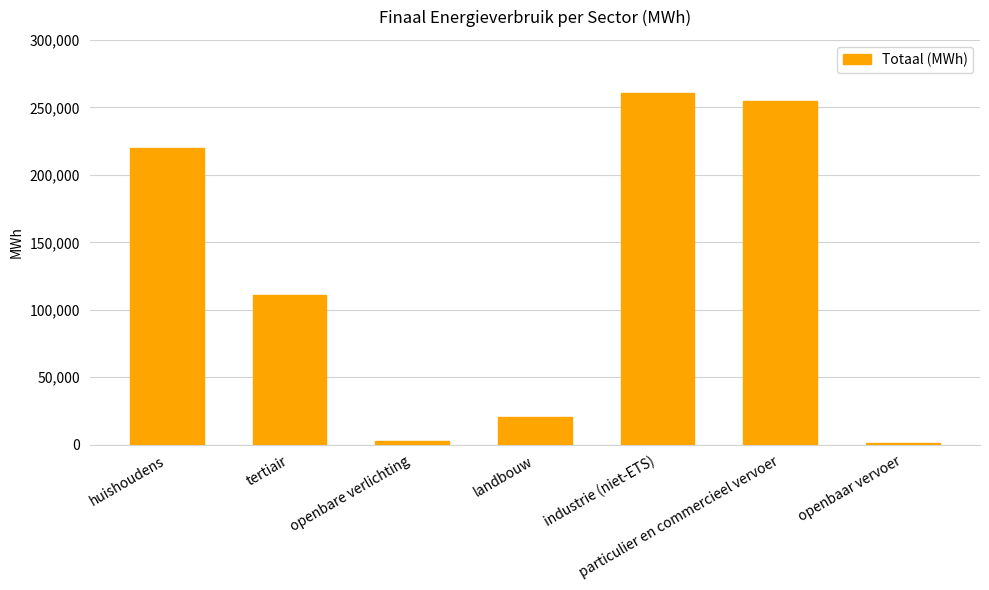

Are the bars horizontal?

No